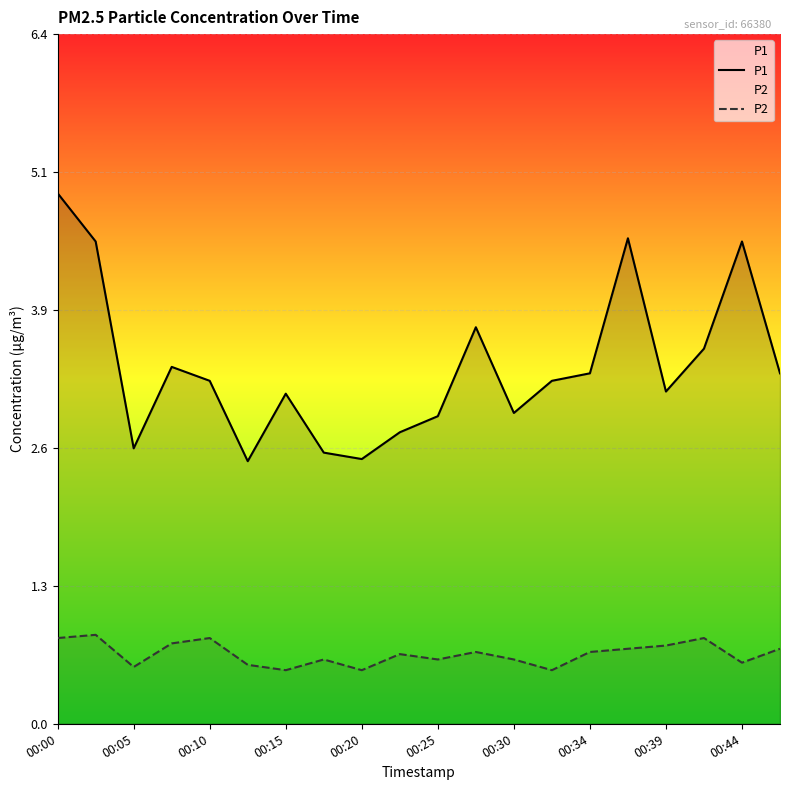

True or false: P2 and P1 cross at least once.

False